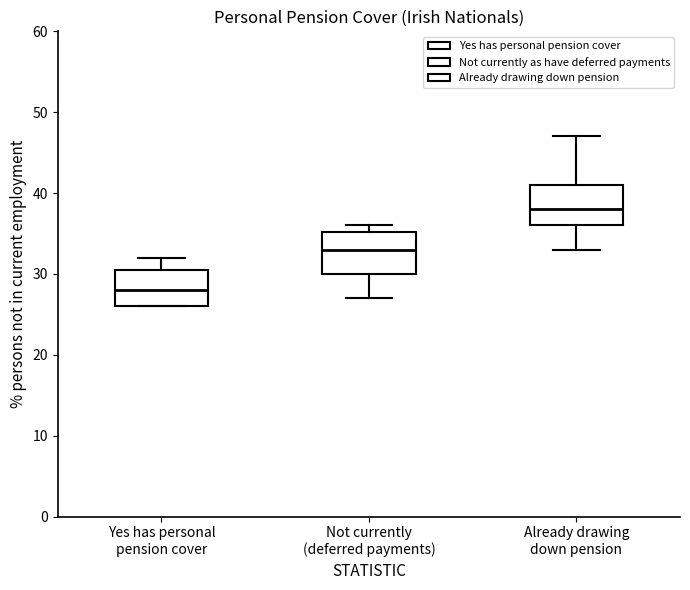

Reading left to right, transcribe this box plot: for each box, give where its median line is, the range the box spans, and where its two whiskers end, as read against the y-axis. The values are not printed on the chart, so give them approximately, as read against the axis.

Yes has personal pension cover: median 28, box 26 to 31, whiskers 26 to 32
Not currently (deferred payments): median 33, box 30 to 35, whiskers 27 to 36
Already drawing down pension: median 38, box 36 to 41, whiskers 33 to 47